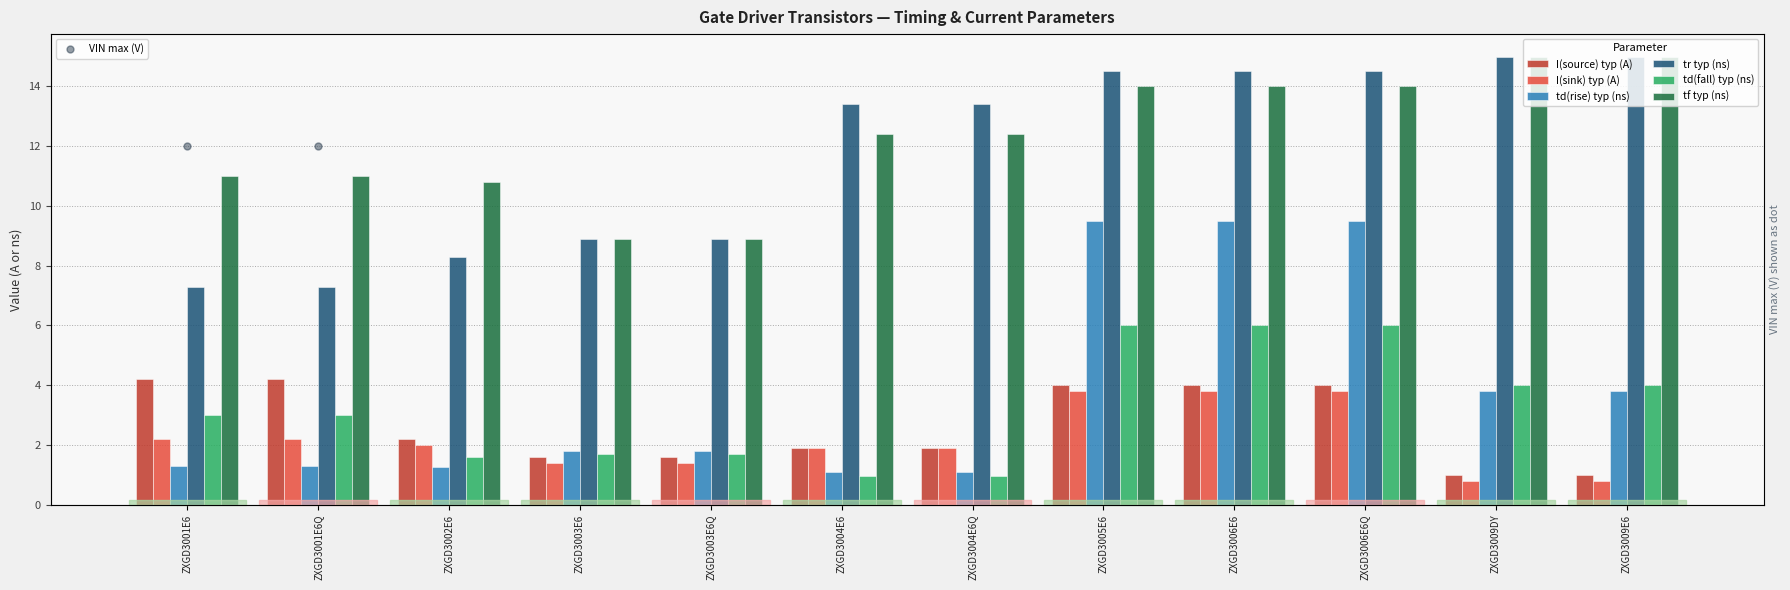

Reading right to left, transcribe all the data shown in this chart.

I(source) typ (A): 1.0	1.0	4.0	4.0	4.0	1.9	1.9	1.6	1.6	2.2	4.2	4.2
I(sink) typ (A): 0.8	0.8	3.8	3.8	3.8	1.9	1.9	1.4	1.4	2.0	2.2	2.2
td(rise) typ (ns): 3.8	3.8	9.5	9.5	9.5	1.1	1.1	1.8	1.8	1.2	1.3	1.3
tr typ (ns): 15.0	15.0	14.5	14.5	14.5	13.4	13.4	8.9	8.9	8.3	7.3	7.3
td(fall) typ (ns): 4.0	4.0	6.0	6.0	6.0	0.9	0.9	1.7	1.7	1.6	3.0	3.0
tf typ (ns): 15.0	15.0	14.0	14.0	14.0	12.4	12.4	8.9	8.9	10.8	11.0	11.0